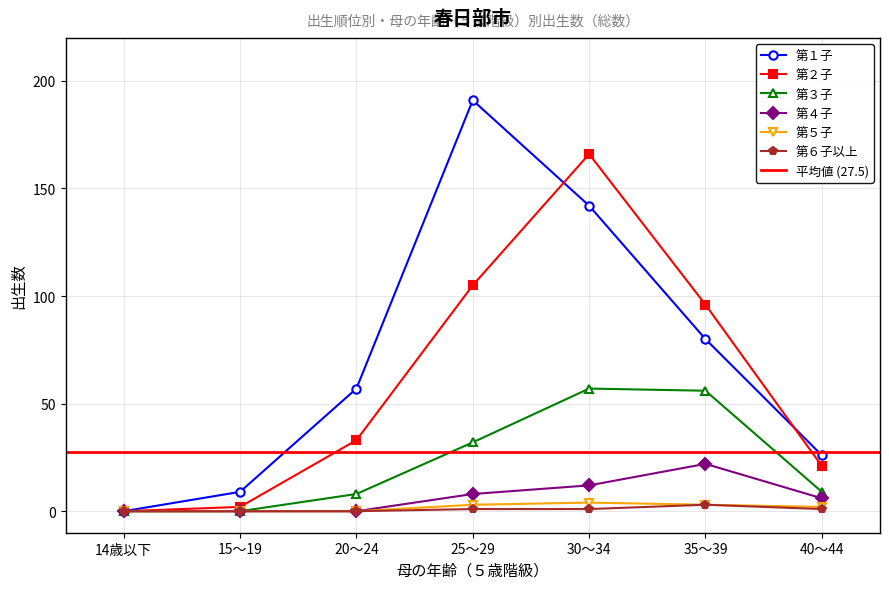

At which category is the sum across all series the highest?

30～34